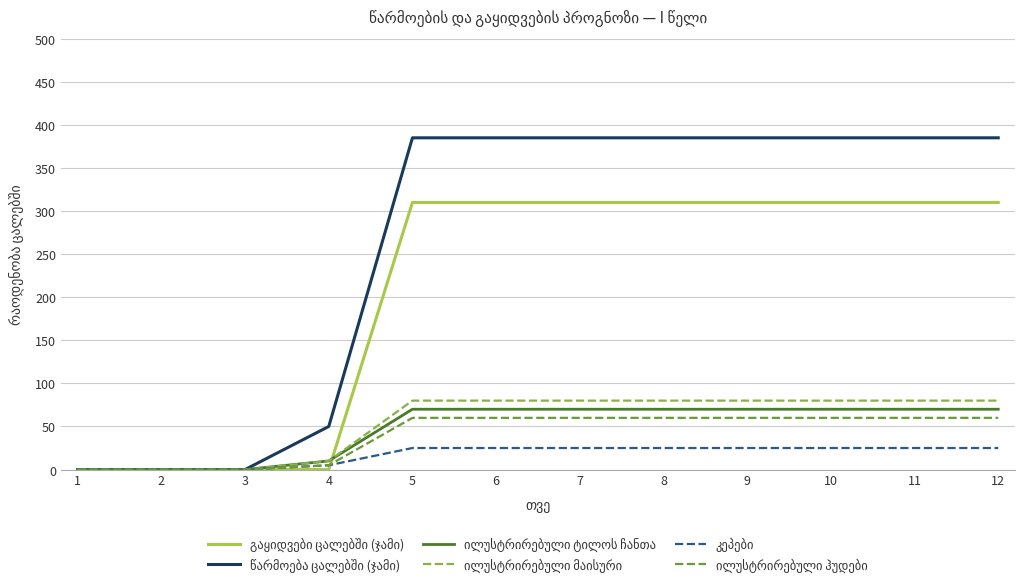

How many times do გაყიდვები ცალებში (ჯამი) and ილუსტრირებული ტილოს ჩანთა cross each other?

1